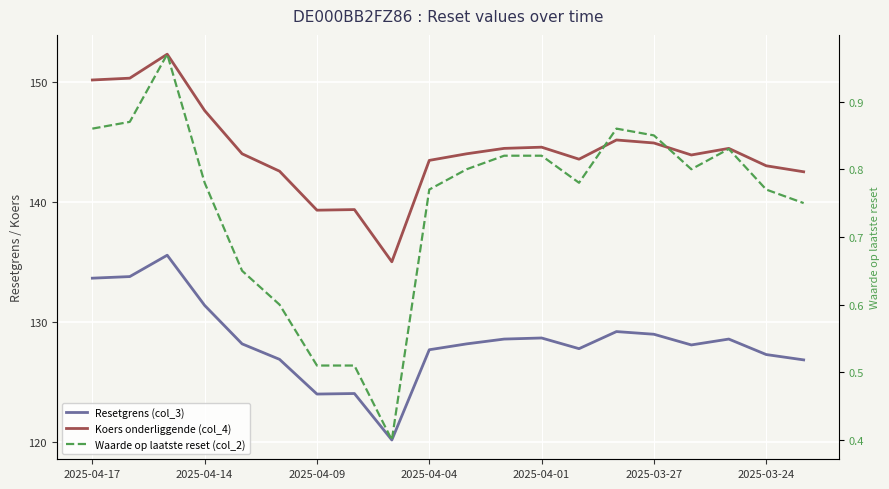

At 2025-04-01, list the series in order from smallest to largest.

Waarde op laatste reset (col_2), Resetgrens (col_3), Koers onderliggende (col_4)